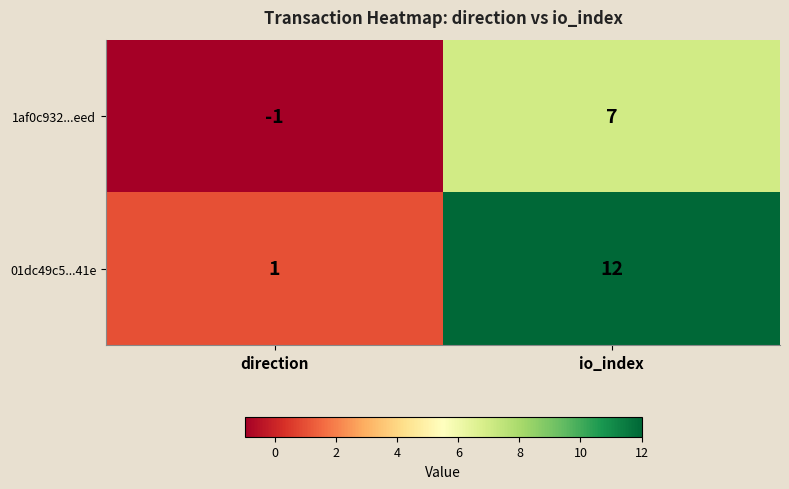

What is the minimum value shown in the chart?

-1